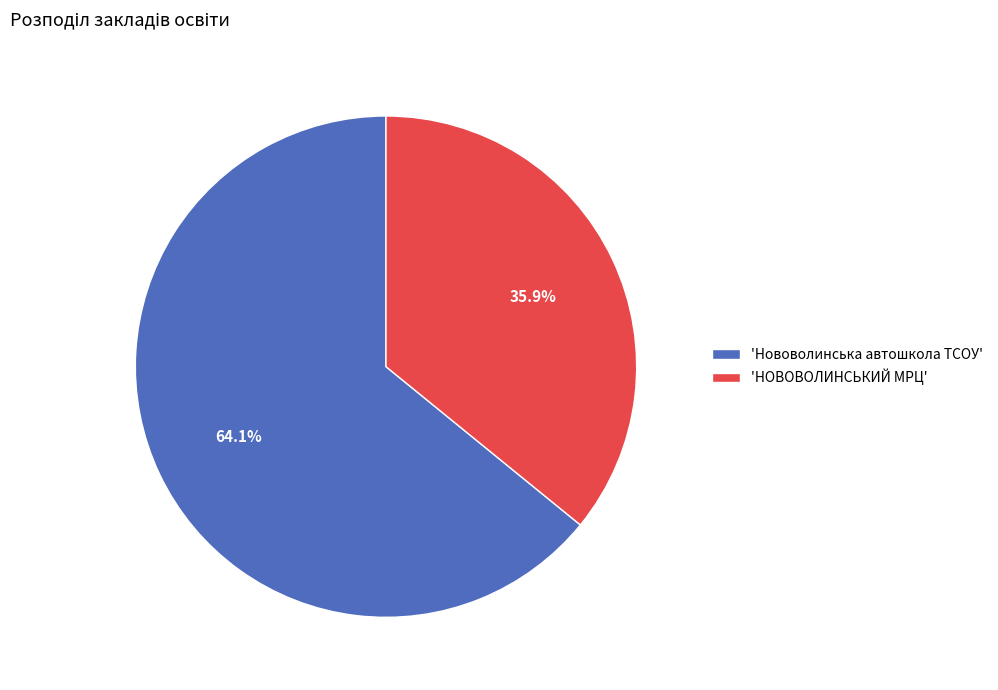

Which slice represents more than half of the pie?

'Нововолинська автошкола ТСОУ'